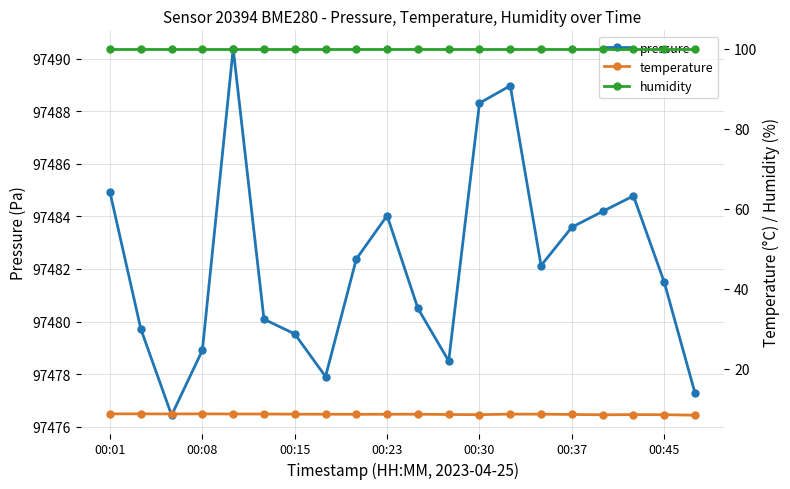

Rank the series at 13 from lowest to highest value.

temperature, humidity, pressure